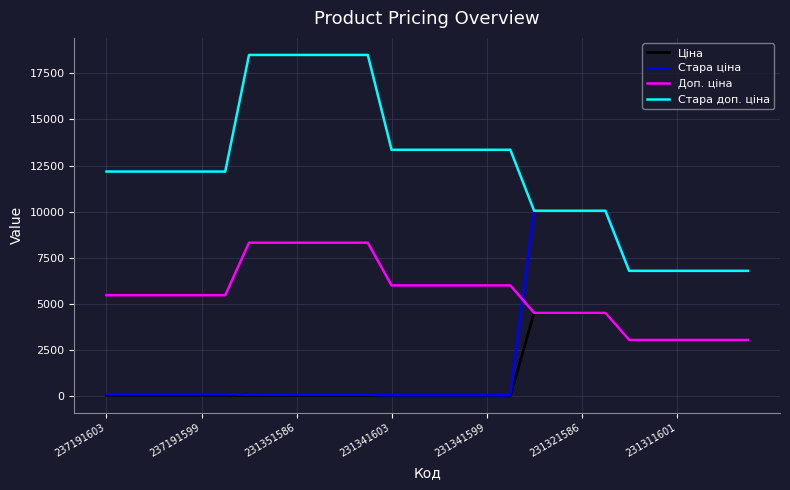

What is the average value of the Ціна series?

1327.4